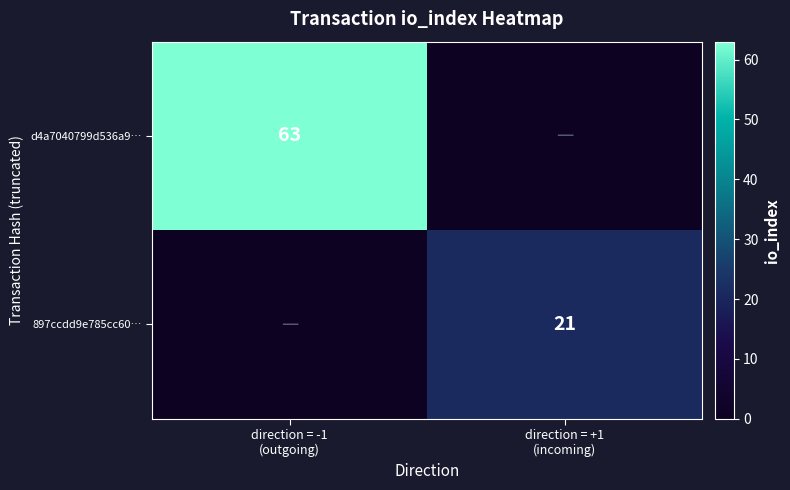

How many distinct data groups are displayed?

2